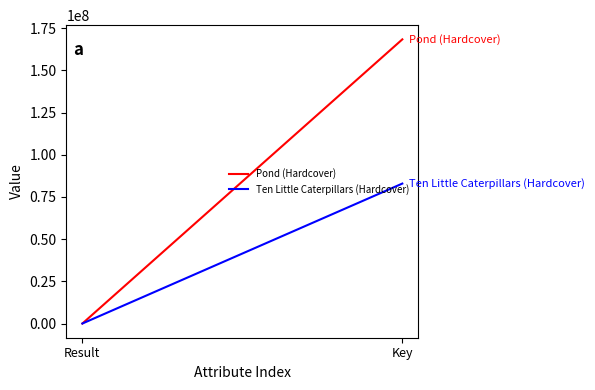

Rank the series by their average value, from lowest to highest.

Ten Little Caterpillars (Hardcover), Pond (Hardcover)